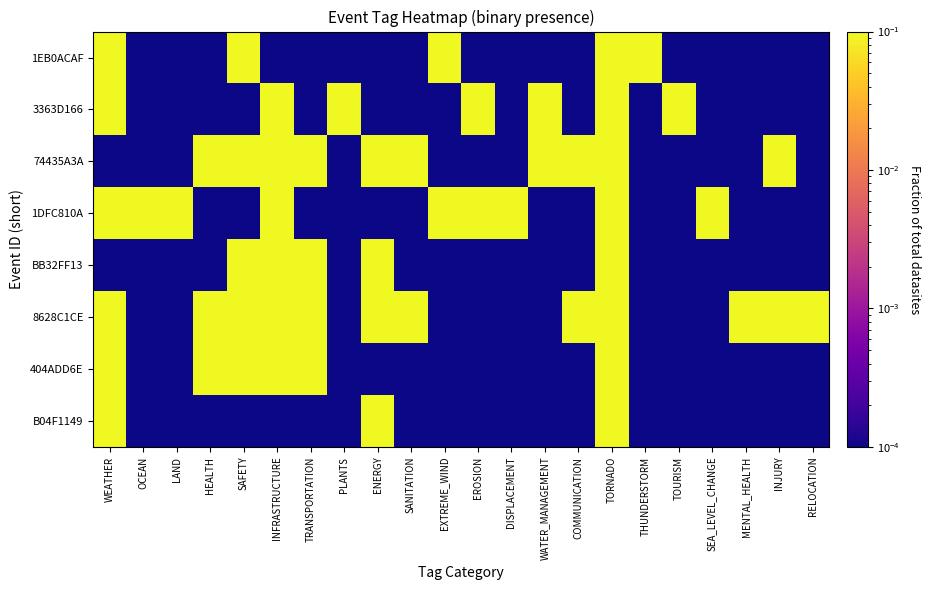

Reading left to right, list all the values displayed in this chart.

1EB0ACAF: WEATHER=1.0	OCEAN=0.0	LAND=0.0	HEALTH=0.0	SAFETY=1.0	INFRASTRUCTURE=0.0	TRANSPORTATION=0.0	PLANTS=0.0	ENERGY=0.0	SANITATION=0.0	EXTREME_WIND=1.0	EROSION=0.0	DISPLACEMENT=0.0	WATER_MANAGEMENT=0.0	COMMUNICATION=0.0	TORNADO=1.0	THUNDERSTORM=1.0	TOURISM=0.0	SEA_LEVEL_CHANGE=0.0	MENTAL_HEALTH=0.0	INJURY=0.0	RELOCATION=0.0
3363D166: WEATHER=1.0	OCEAN=0.0	LAND=0.0	HEALTH=0.0	SAFETY=0.0	INFRASTRUCTURE=1.0	TRANSPORTATION=0.0	PLANTS=1.0	ENERGY=0.0	SANITATION=0.0	EXTREME_WIND=0.0	EROSION=1.0	DISPLACEMENT=0.0	WATER_MANAGEMENT=1.0	COMMUNICATION=0.0	TORNADO=1.0	THUNDERSTORM=0.0	TOURISM=1.0	SEA_LEVEL_CHANGE=0.0	MENTAL_HEALTH=0.0	INJURY=0.0	RELOCATION=0.0
74435A3A: WEATHER=0.0	OCEAN=0.0	LAND=0.0	HEALTH=1.0	SAFETY=1.0	INFRASTRUCTURE=1.0	TRANSPORTATION=1.0	PLANTS=0.0	ENERGY=1.0	SANITATION=1.0	EXTREME_WIND=0.0	EROSION=0.0	DISPLACEMENT=0.0	WATER_MANAGEMENT=1.0	COMMUNICATION=1.0	TORNADO=1.0	THUNDERSTORM=0.0	TOURISM=0.0	SEA_LEVEL_CHANGE=0.0	MENTAL_HEALTH=0.0	INJURY=1.0	RELOCATION=0.0
1DFC810A: WEATHER=1.0	OCEAN=1.0	LAND=1.0	HEALTH=0.0	SAFETY=0.0	INFRASTRUCTURE=1.0	TRANSPORTATION=0.0	PLANTS=0.0	ENERGY=0.0	SANITATION=0.0	EXTREME_WIND=1.0	EROSION=1.0	DISPLACEMENT=1.0	WATER_MANAGEMENT=0.0	COMMUNICATION=0.0	TORNADO=1.0	THUNDERSTORM=0.0	TOURISM=0.0	SEA_LEVEL_CHANGE=1.0	MENTAL_HEALTH=0.0	INJURY=0.0	RELOCATION=0.0
BB32FF13: WEATHER=0.0	OCEAN=0.0	LAND=0.0	HEALTH=0.0	SAFETY=1.0	INFRASTRUCTURE=1.0	TRANSPORTATION=1.0	PLANTS=0.0	ENERGY=1.0	SANITATION=0.0	EXTREME_WIND=0.0	EROSION=0.0	DISPLACEMENT=0.0	WATER_MANAGEMENT=0.0	COMMUNICATION=0.0	TORNADO=1.0	THUNDERSTORM=0.0	TOURISM=0.0	SEA_LEVEL_CHANGE=0.0	MENTAL_HEALTH=0.0	INJURY=0.0	RELOCATION=0.0
8628C1CE: WEATHER=1.0	OCEAN=0.0	LAND=0.0	HEALTH=1.0	SAFETY=1.0	INFRASTRUCTURE=1.0	TRANSPORTATION=1.0	PLANTS=0.0	ENERGY=1.0	SANITATION=1.0	EXTREME_WIND=0.0	EROSION=0.0	DISPLACEMENT=0.0	WATER_MANAGEMENT=0.0	COMMUNICATION=1.0	TORNADO=1.0	THUNDERSTORM=0.0	TOURISM=0.0	SEA_LEVEL_CHANGE=0.0	MENTAL_HEALTH=1.0	INJURY=1.0	RELOCATION=1.0
404ADD6E: WEATHER=1.0	OCEAN=0.0	LAND=0.0	HEALTH=1.0	SAFETY=1.0	INFRASTRUCTURE=1.0	TRANSPORTATION=1.0	PLANTS=0.0	ENERGY=0.0	SANITATION=0.0	EXTREME_WIND=0.0	EROSION=0.0	DISPLACEMENT=0.0	WATER_MANAGEMENT=0.0	COMMUNICATION=0.0	TORNADO=1.0	THUNDERSTORM=0.0	TOURISM=0.0	SEA_LEVEL_CHANGE=0.0	MENTAL_HEALTH=0.0	INJURY=0.0	RELOCATION=0.0
B04F1149: WEATHER=1.0	OCEAN=0.0	LAND=0.0	HEALTH=0.0	SAFETY=0.0	INFRASTRUCTURE=0.0	TRANSPORTATION=0.0	PLANTS=0.0	ENERGY=1.0	SANITATION=0.0	EXTREME_WIND=0.0	EROSION=0.0	DISPLACEMENT=0.0	WATER_MANAGEMENT=0.0	COMMUNICATION=0.0	TORNADO=1.0	THUNDERSTORM=0.0	TOURISM=0.0	SEA_LEVEL_CHANGE=0.0	MENTAL_HEALTH=0.0	INJURY=0.0	RELOCATION=0.0